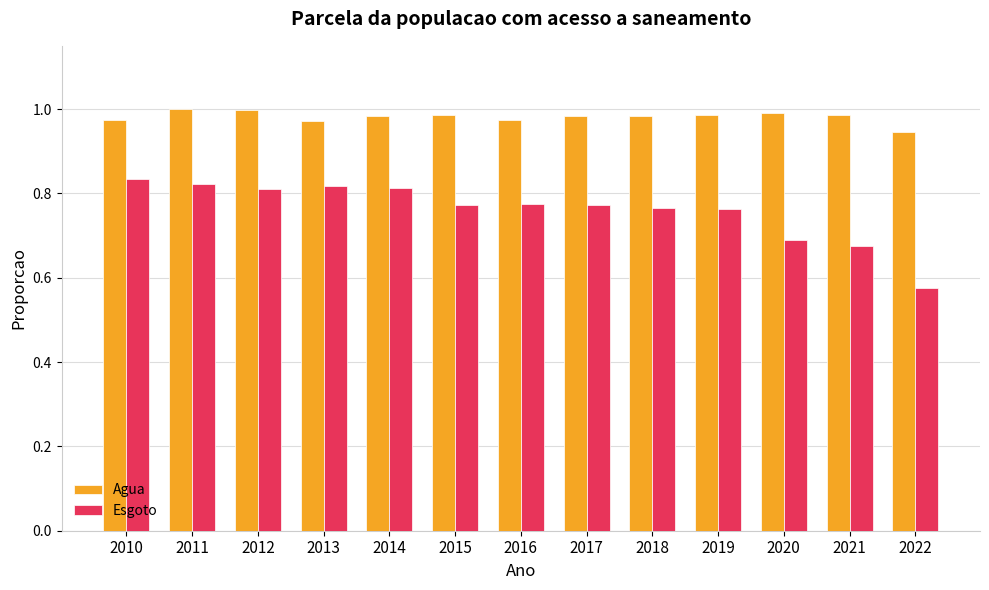

What is the total value across all series at 2015?

1.8